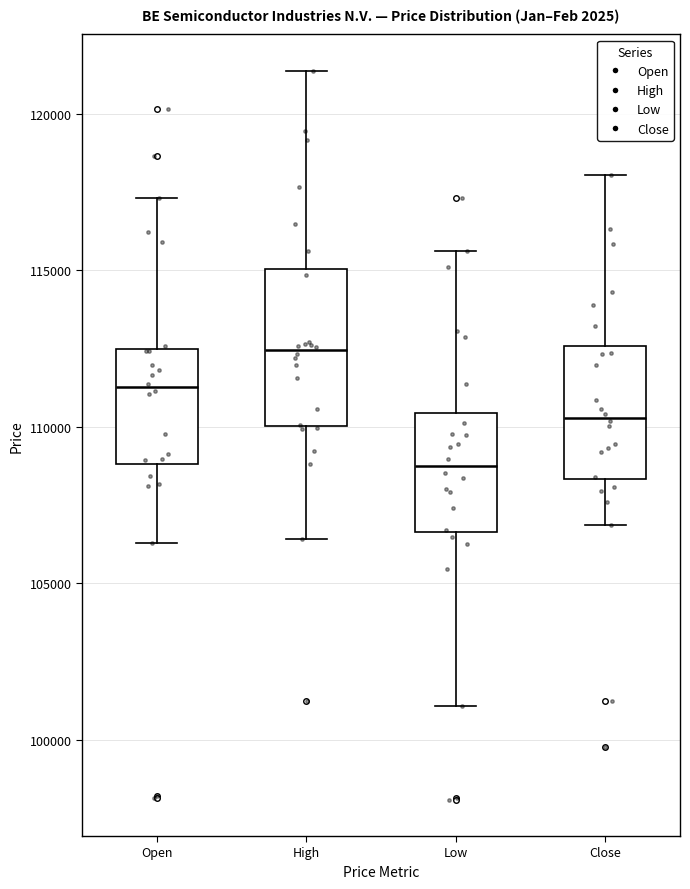

Reading left to right, transcribe this box plot: for each box, give where its median line is, the range the box spans, and where its two whiskers end, as read against the y-axis. The values are not printed on the chart, so give them approximately, as read against the axis.

Open: median 111500, box 109000 to 112500, whiskers 106500 to 117500
High: median 112500, box 110000 to 115000, whiskers 106500 to 121500
Low: median 109000, box 106500 to 110500, whiskers 101000 to 115500
Close: median 110500, box 108500 to 112500, whiskers 107000 to 118000